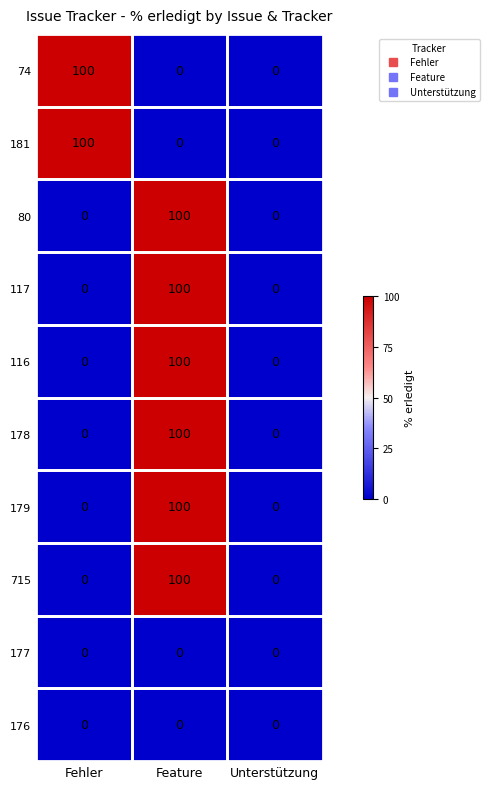

Is the value of 178 at Fehler greater than the value of 179 at Feature?

No